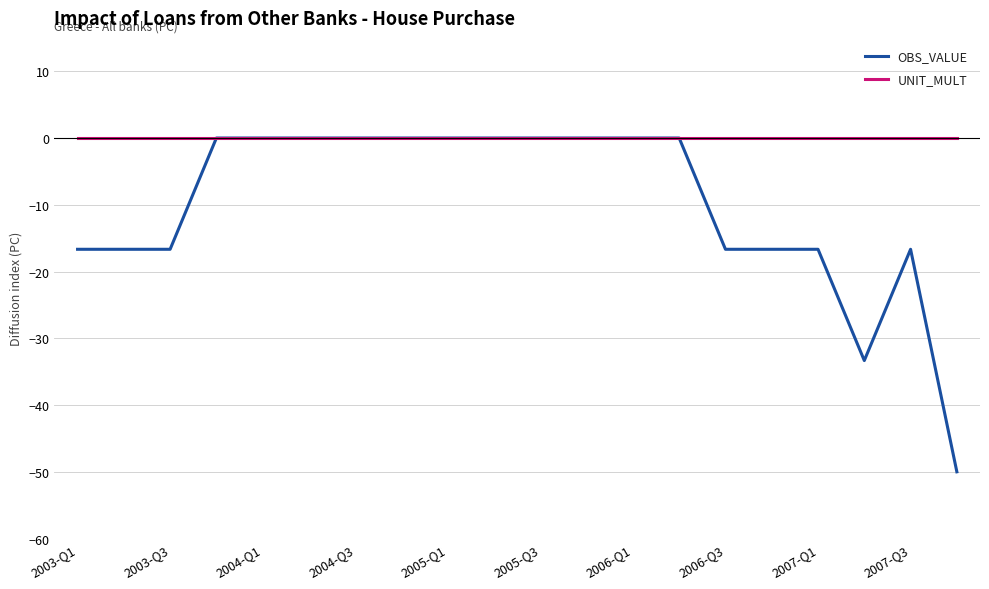

Rank the series by their average value, from lowest to highest.

OBS_VALUE, UNIT_MULT